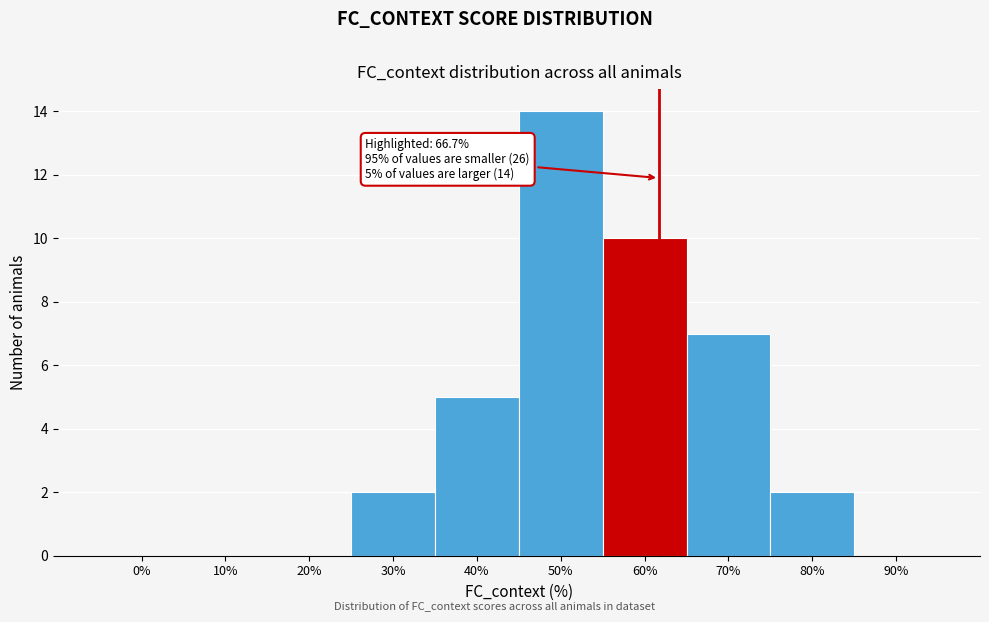

Reading left to right, extract all data points from this chart.

0%=0	10%=0	20%=0	30%=2	40%=5	50%=14	60%=10	70%=7	80%=2	90%=0